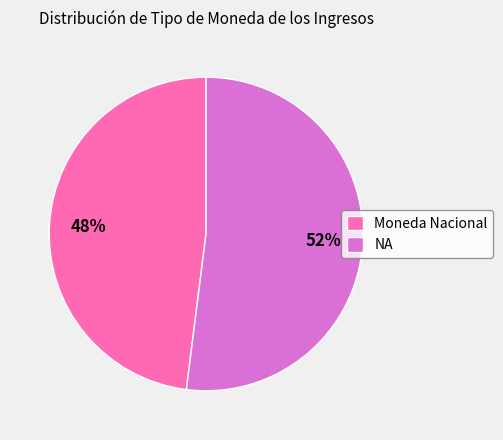

To the nearest percent, what is the combined percentage of Moneda Nacional and NA?

100%